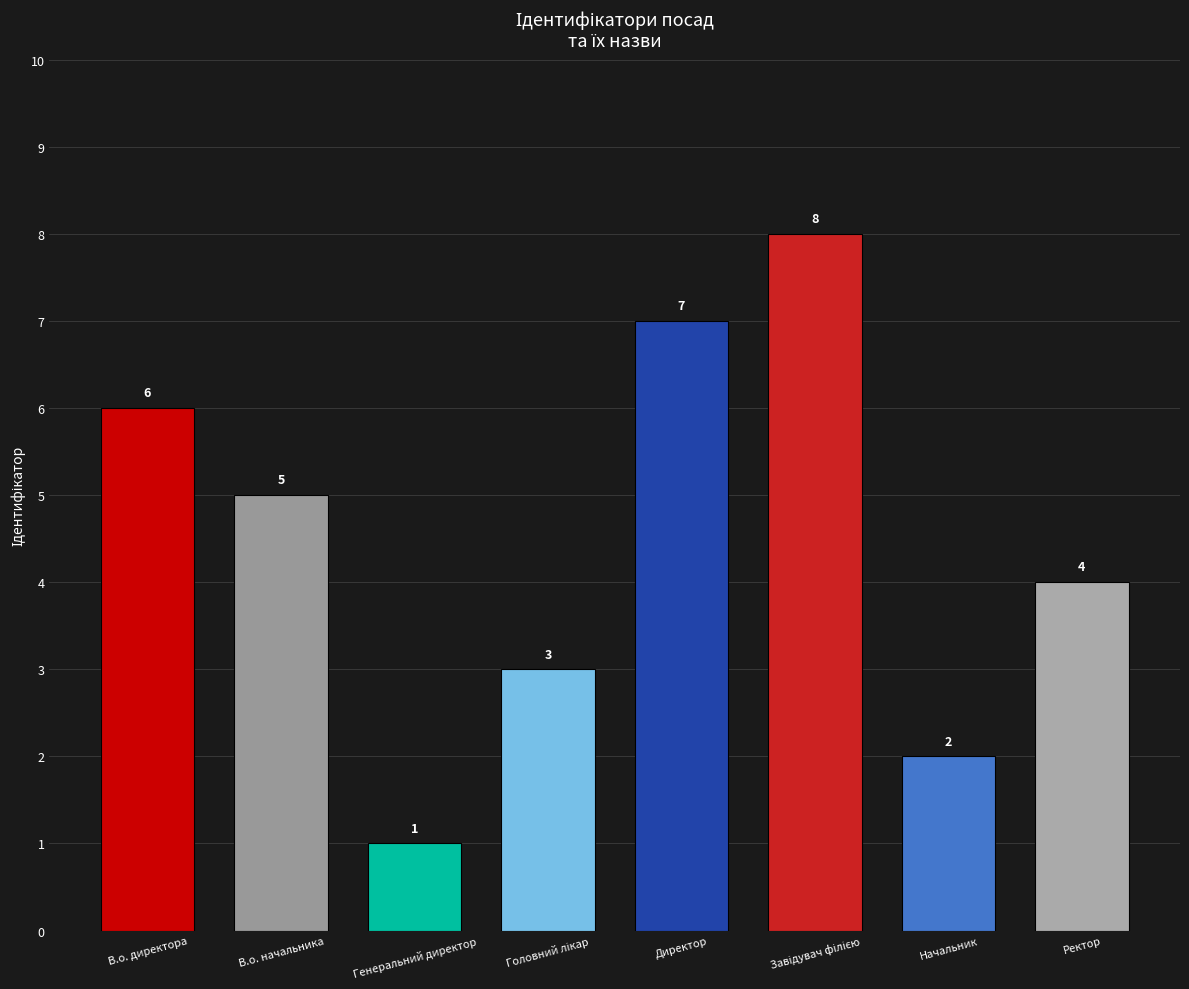

Reading right to left, transcribe all the data shown in this chart.

4	2	8	7	3	1	5	6